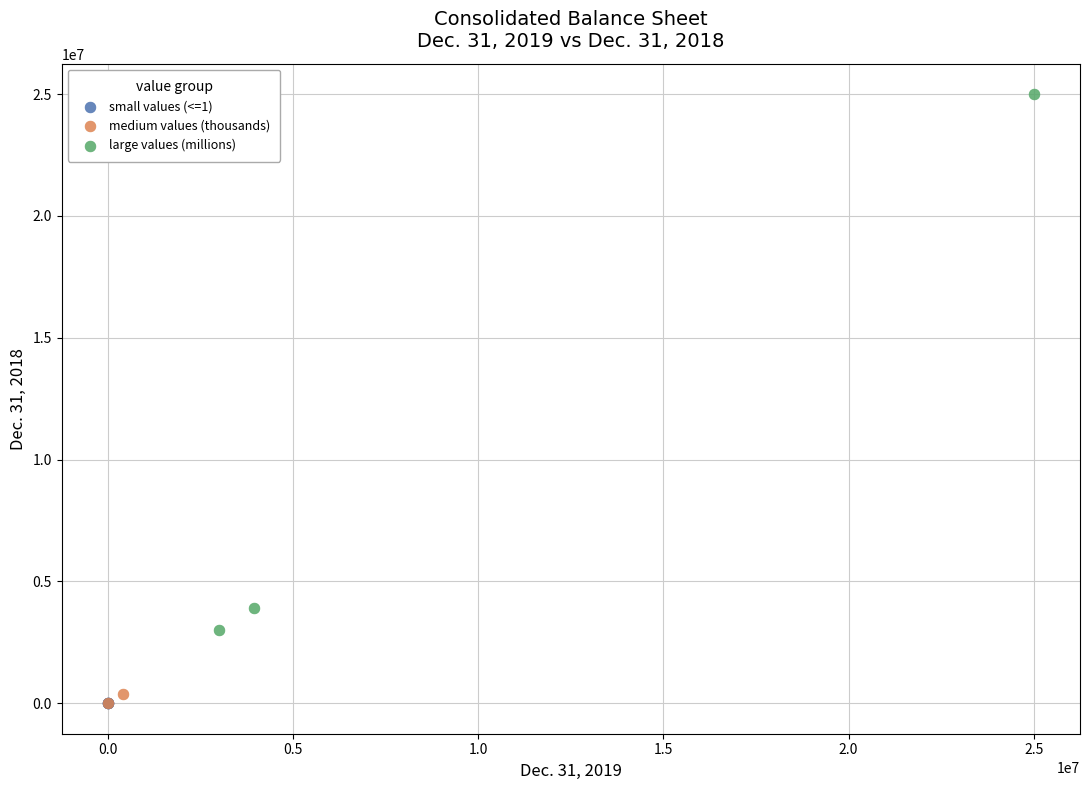

What are all the series names shown in the legend?

small values (<=1), medium values (thousands), large values (millions)